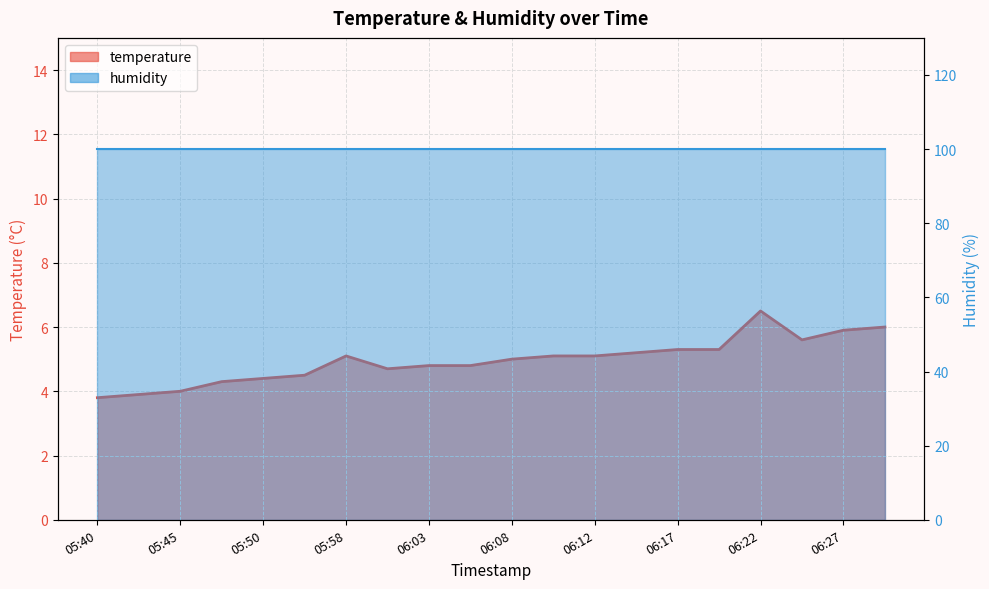

What is the minimum value shown in the chart?

3.8